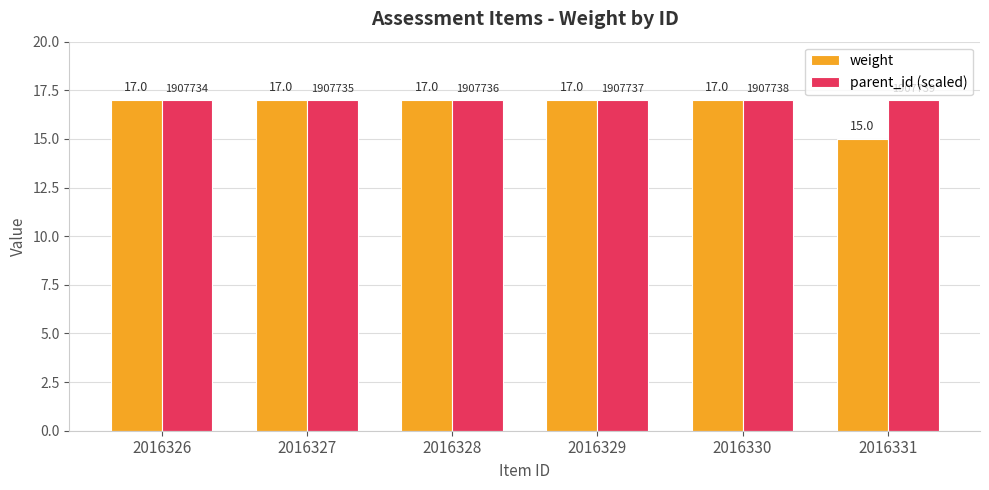

At how many categories does at least one series exceed 15?

6